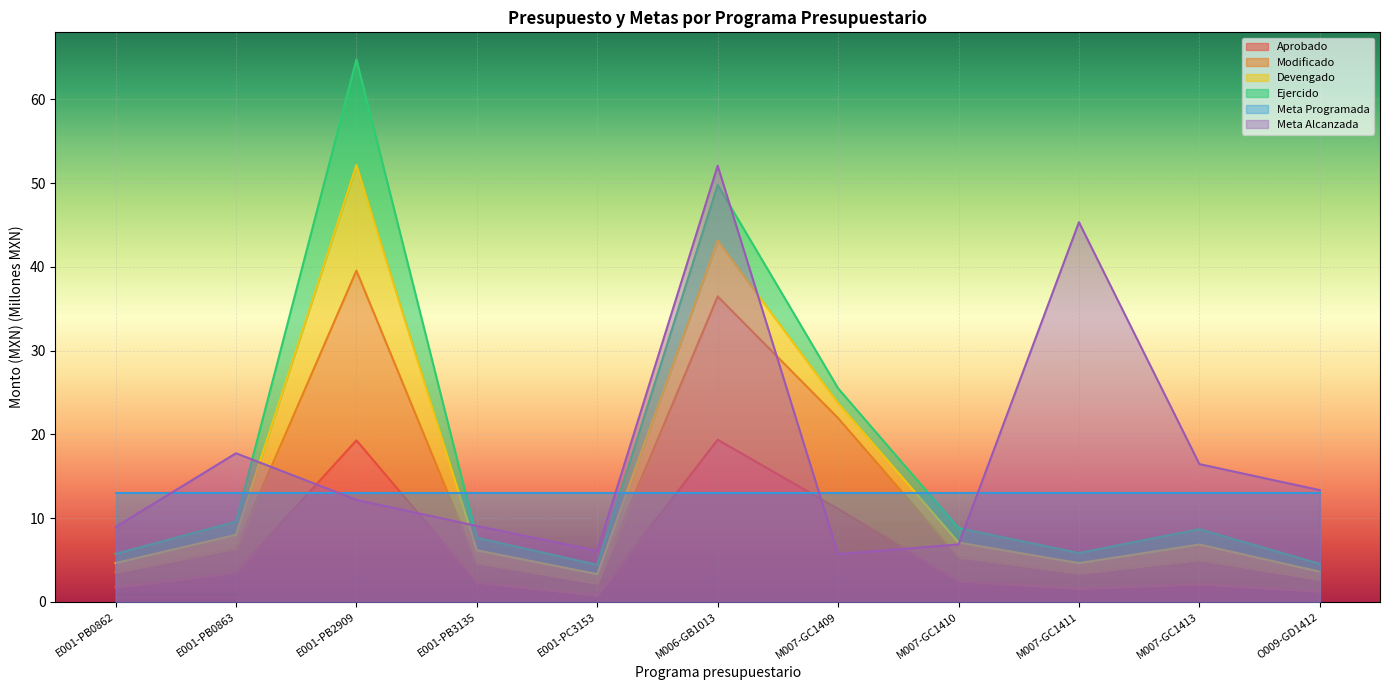

What is the difference between the maximum and minimum values in the Aprobado series?

18.6